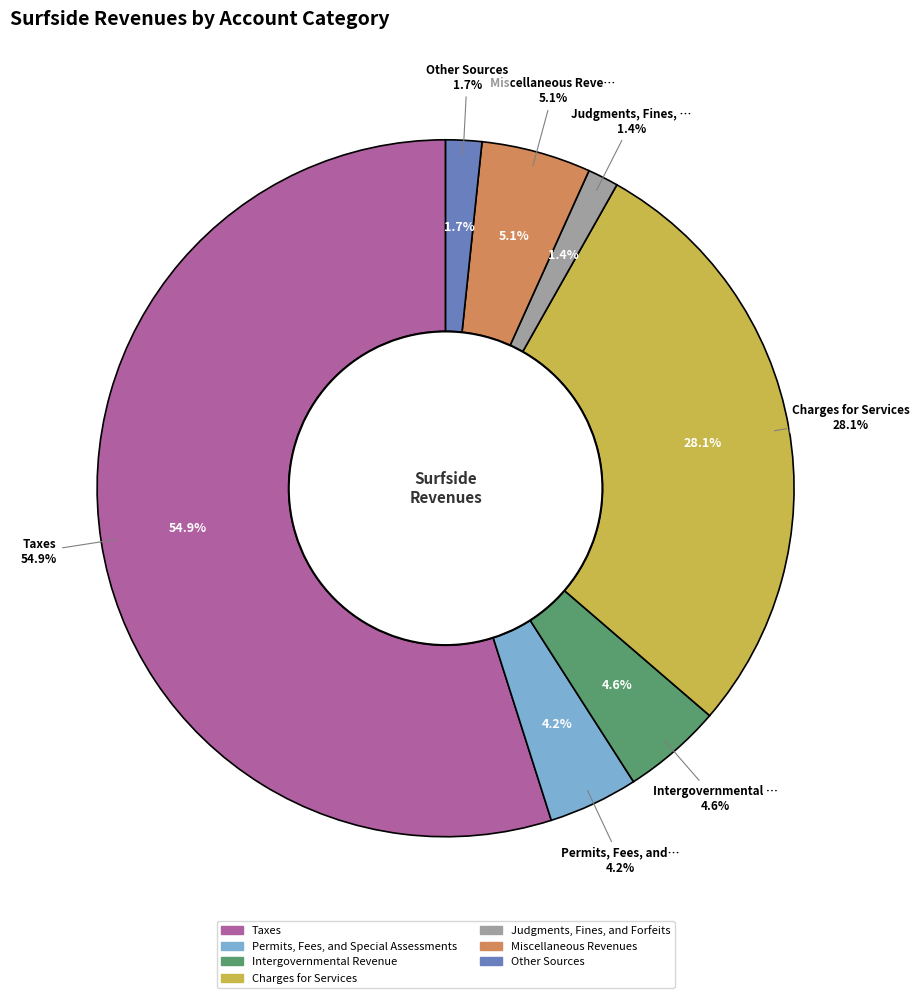

How much of the chart is everything except Permits, Fees, and Special Assessments?

95.8%